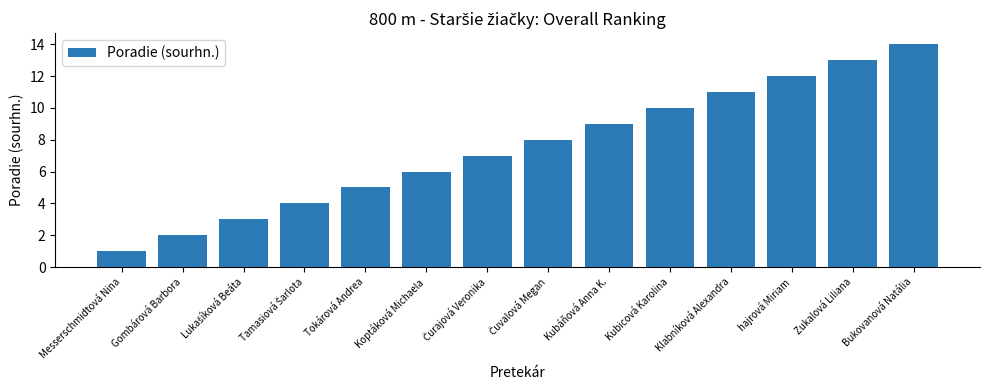

What is the label of the 10th bar from the right?

Tokárová Andrea